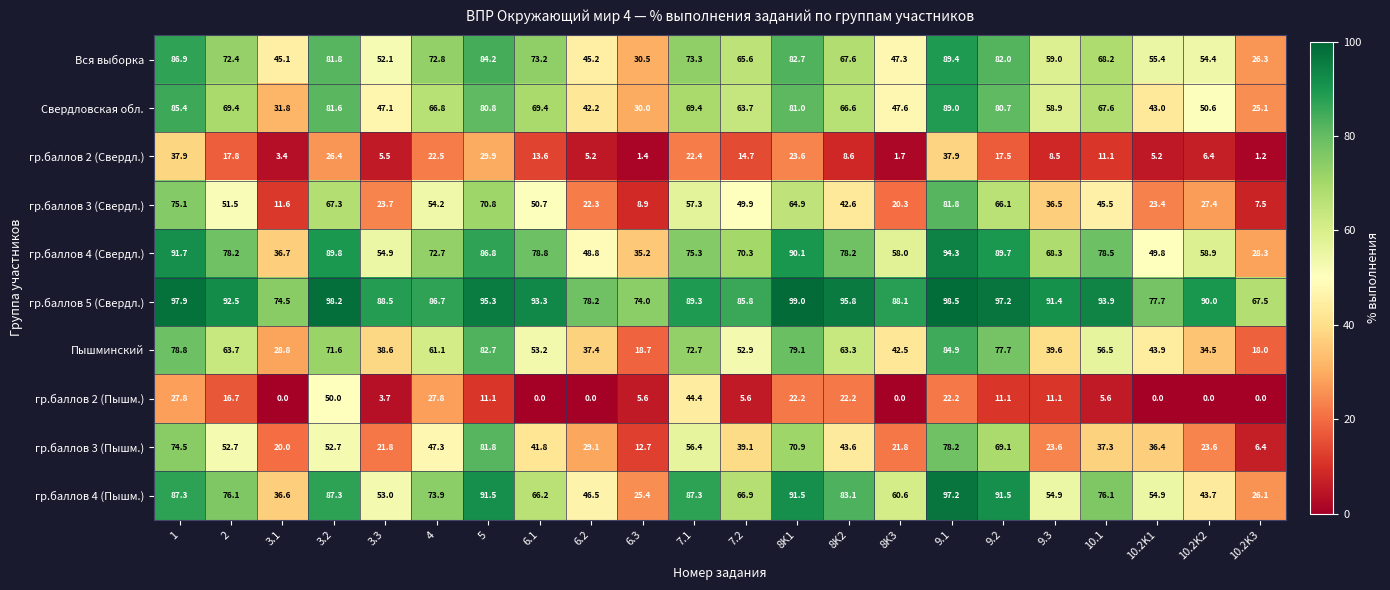

List the labels in order of гр.баллов 3 (Свердл.) value, smallest first.

10.2K3, 6.3, 3.1, 8K3, 6.2, 10.2K1, 3.3, 10.2K2, 9.3, 8K2, 10.1, 7.2, 6.1, 2, 4, 7.1, 8K1, 9.2, 3.2, 5, 1, 9.1